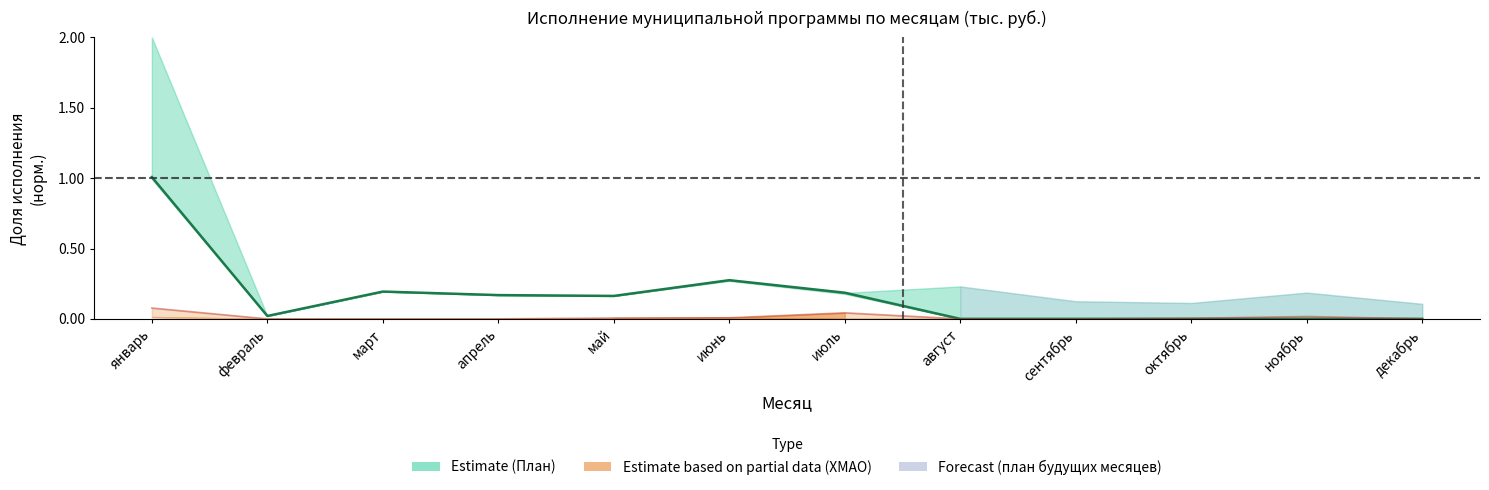

What is the sum of all values?

2.0